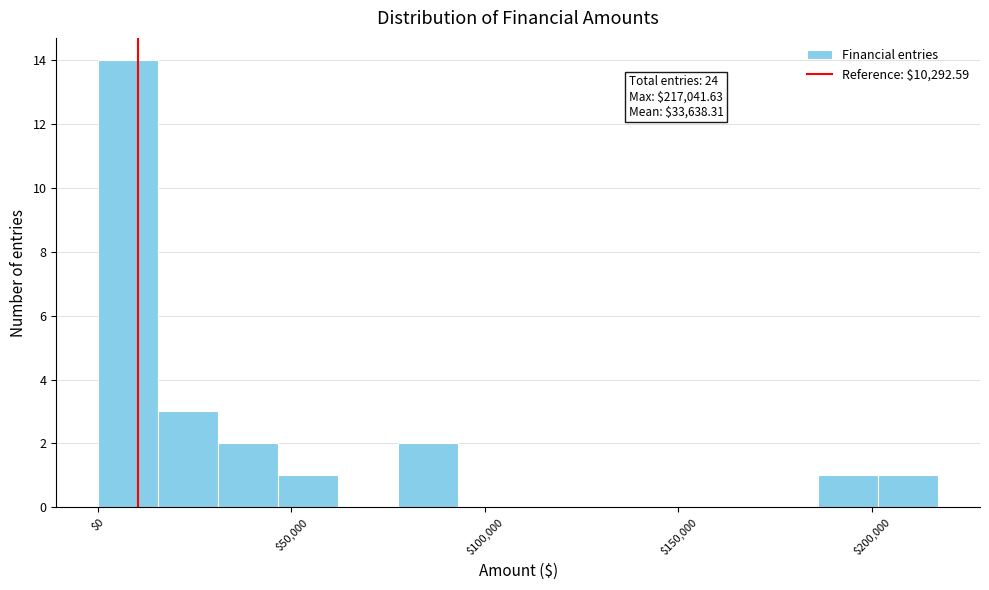

Read against the x-axis, roughly where is the centre of the tallest bar?

10000